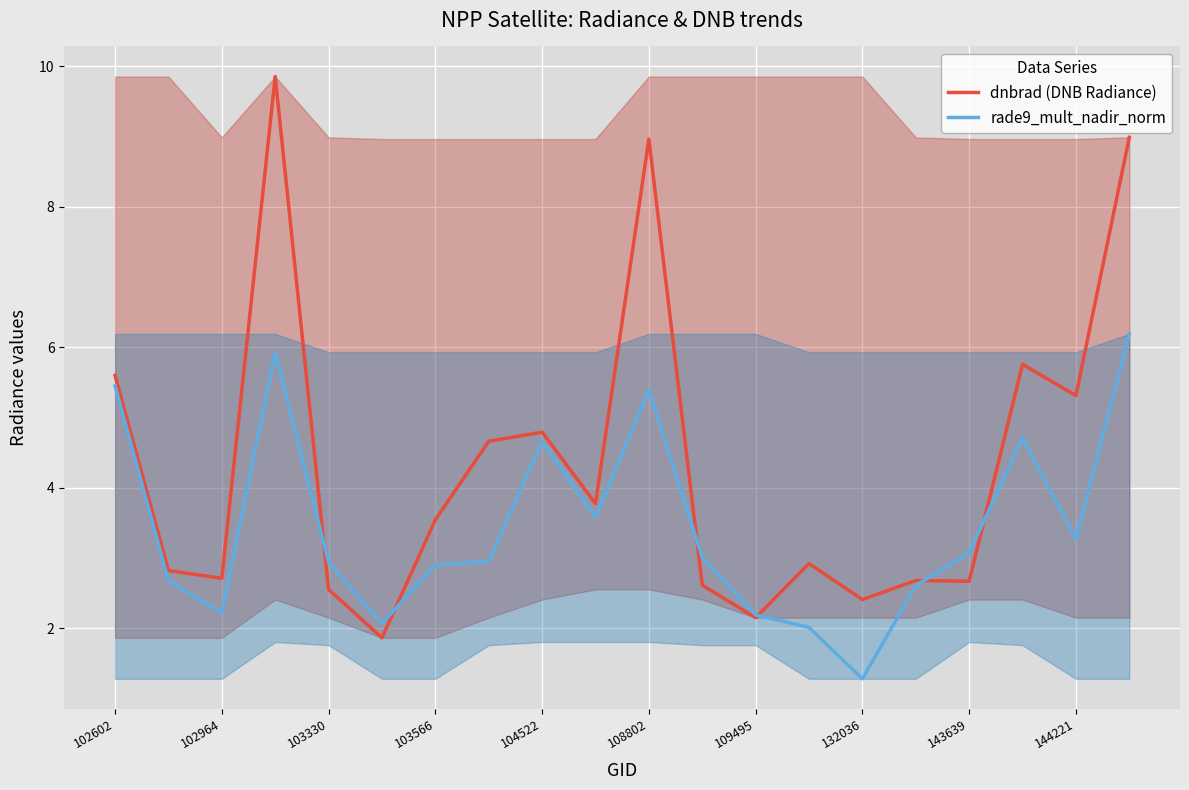

Does the chart display data point markers on the line(s)?

No